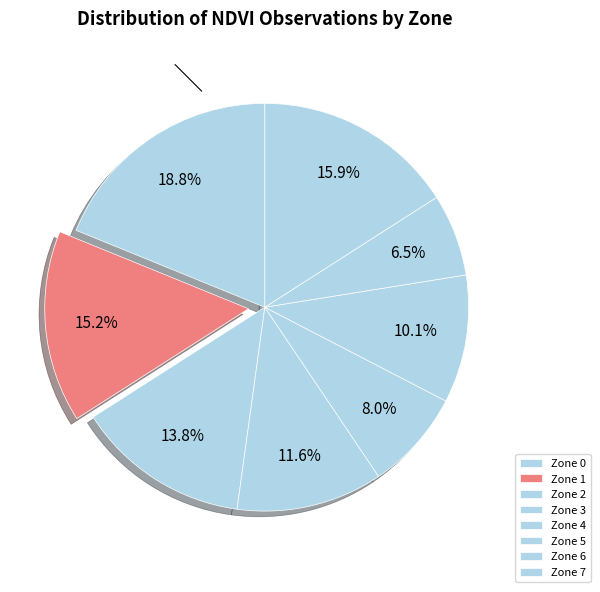

Is it true that Zone 3 is 12% of the pie?

True